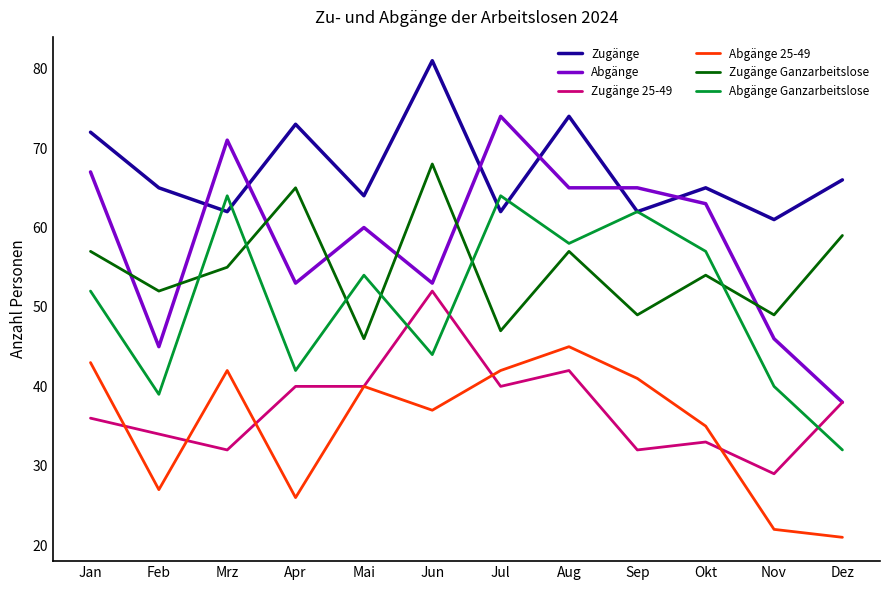

At which label does Zugänge Ganzarbeitslose first exceed 55?

Jan